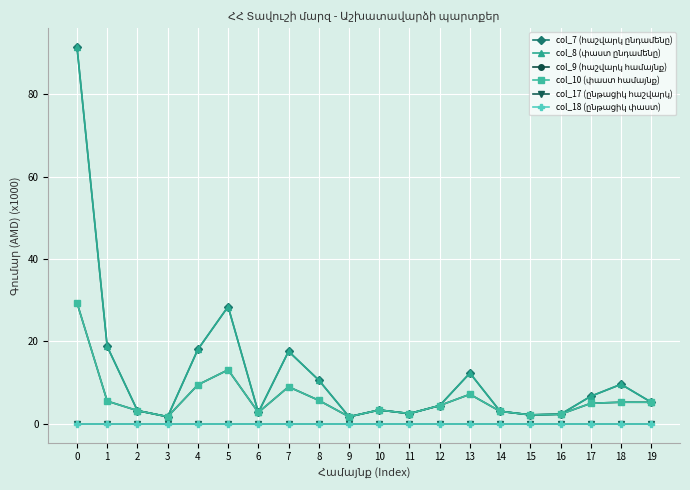

True or false: col_17 (ընթացիկ հաշվարկ) has a value of 0.0 at 2.

True